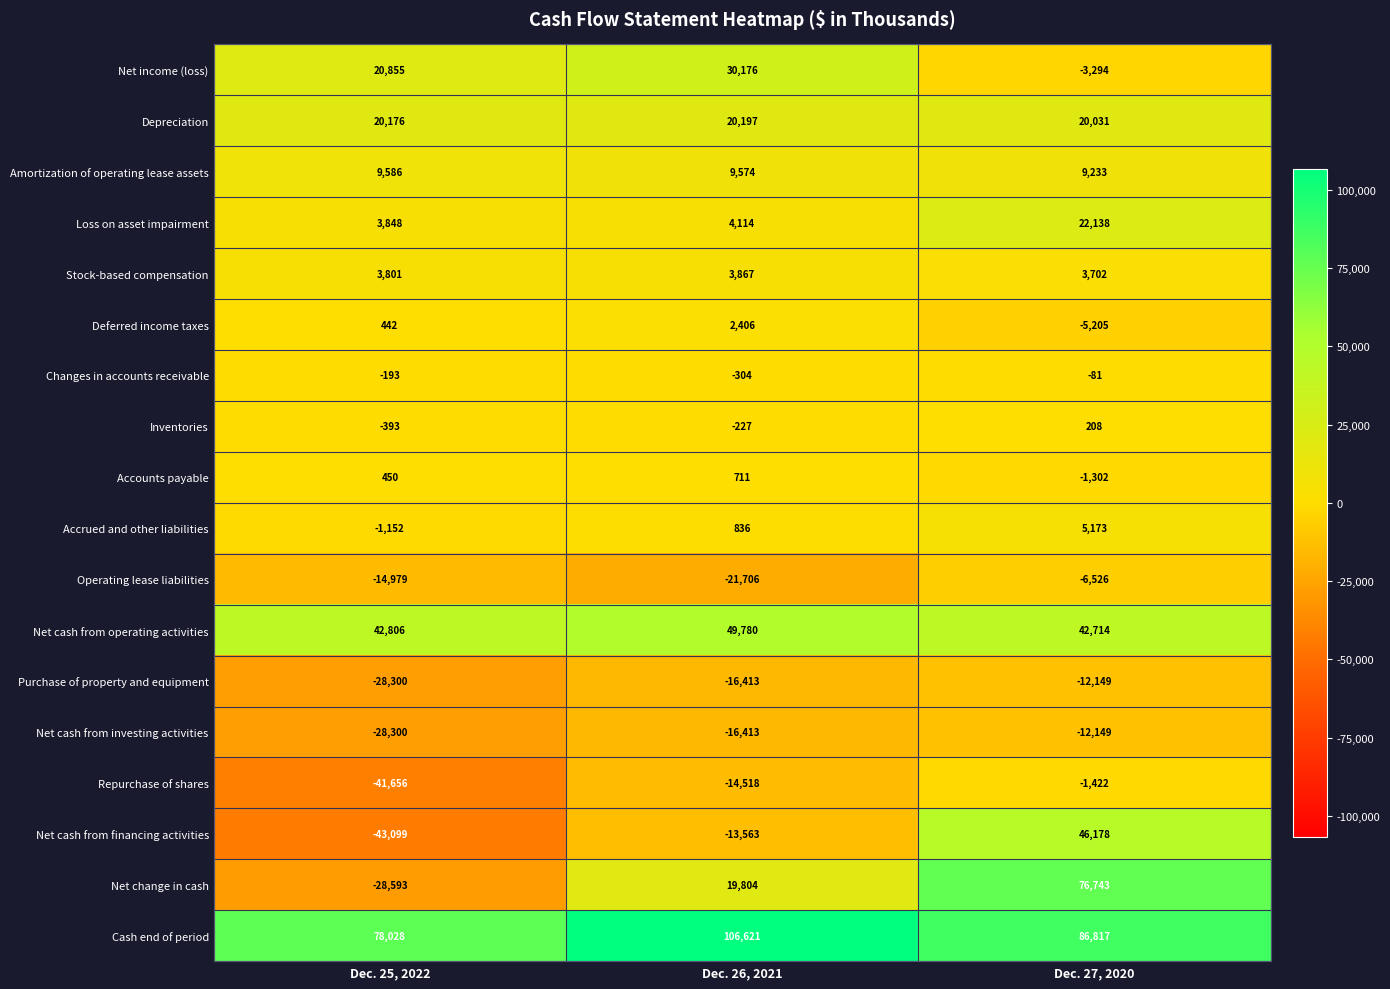

List the labels in order of Operating lease liabilities value, largest first.

Dec. 27, 2020, Dec. 25, 2022, Dec. 26, 2021